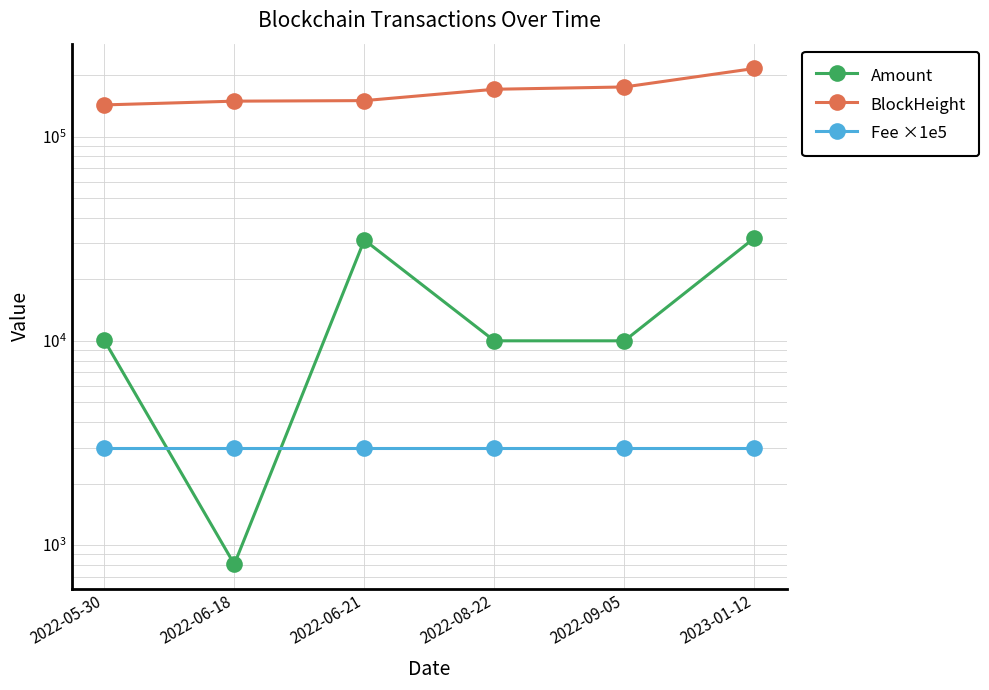

Which series has the largest total across all categories?

BlockHeight